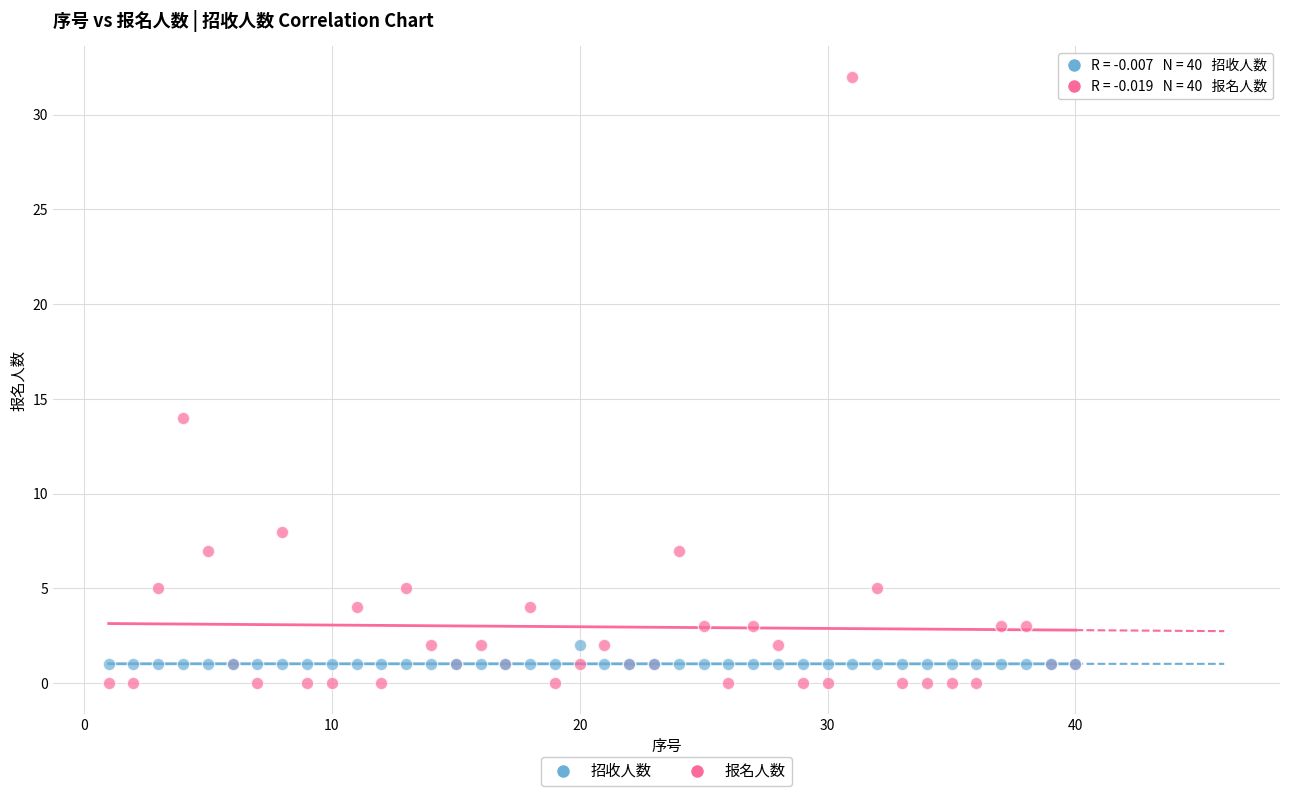

In the 报名人数 series, what Y value is closest to 16?

14